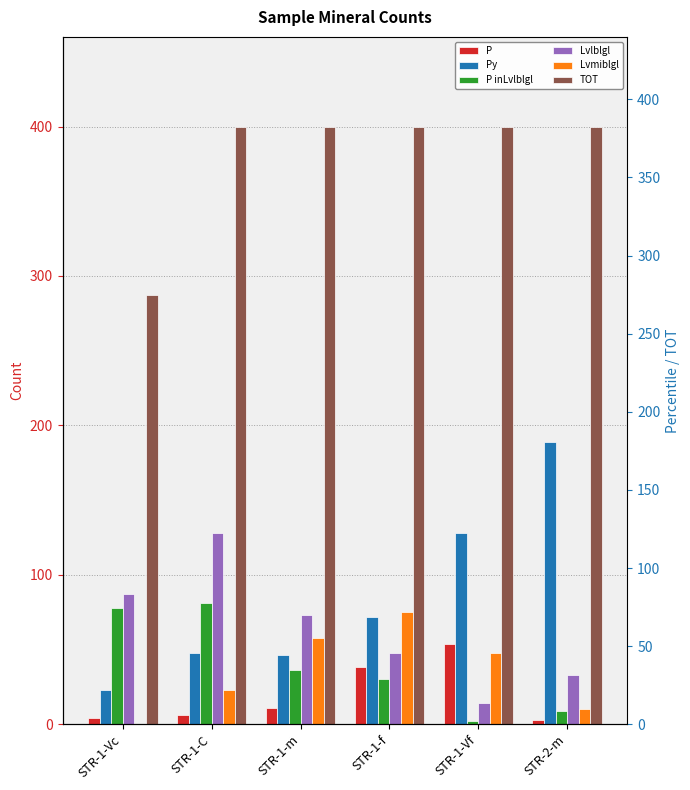

Which series has the largest range (max minus min)?

Py